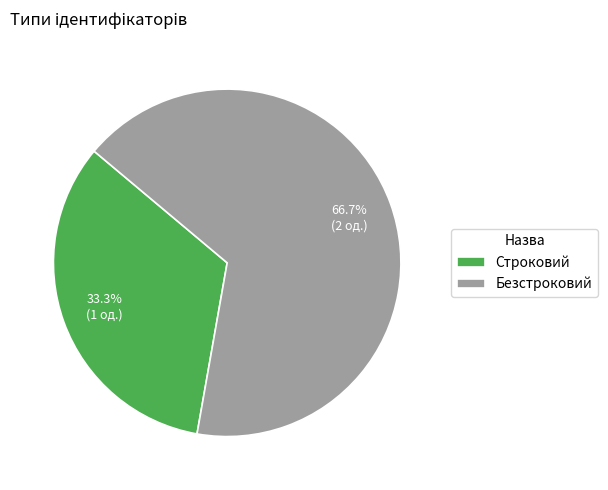

Rank the categories by value from lowest to highest.

Строковий, Безстроковий